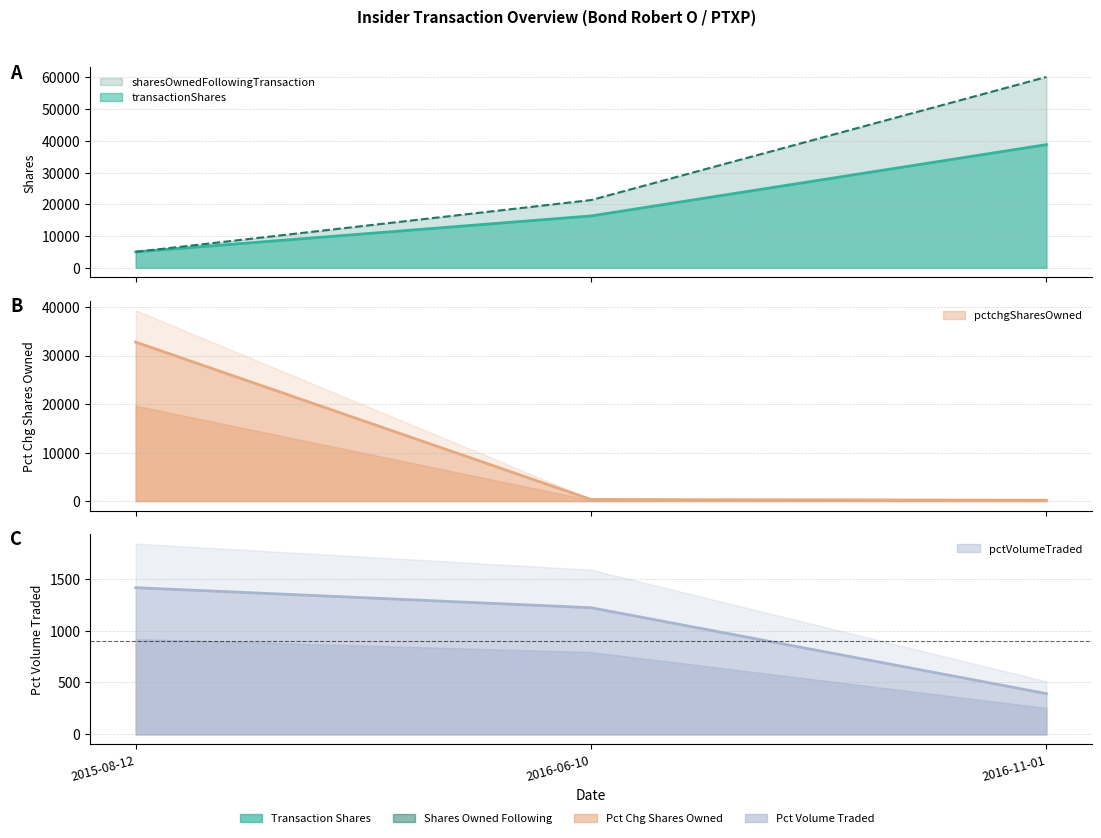

Where does the sharesOwnedFollowingTransaction series first go above 21333?

2016-11-01